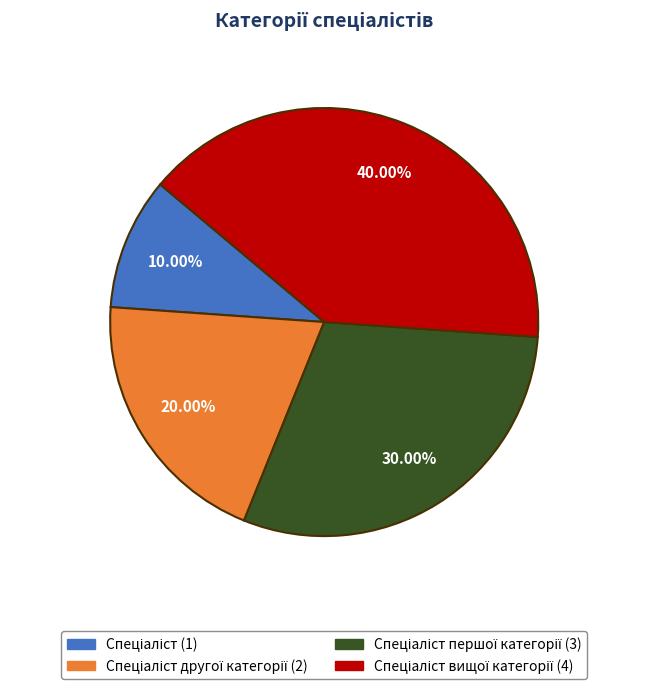

Is there a majority slice in this chart?

No